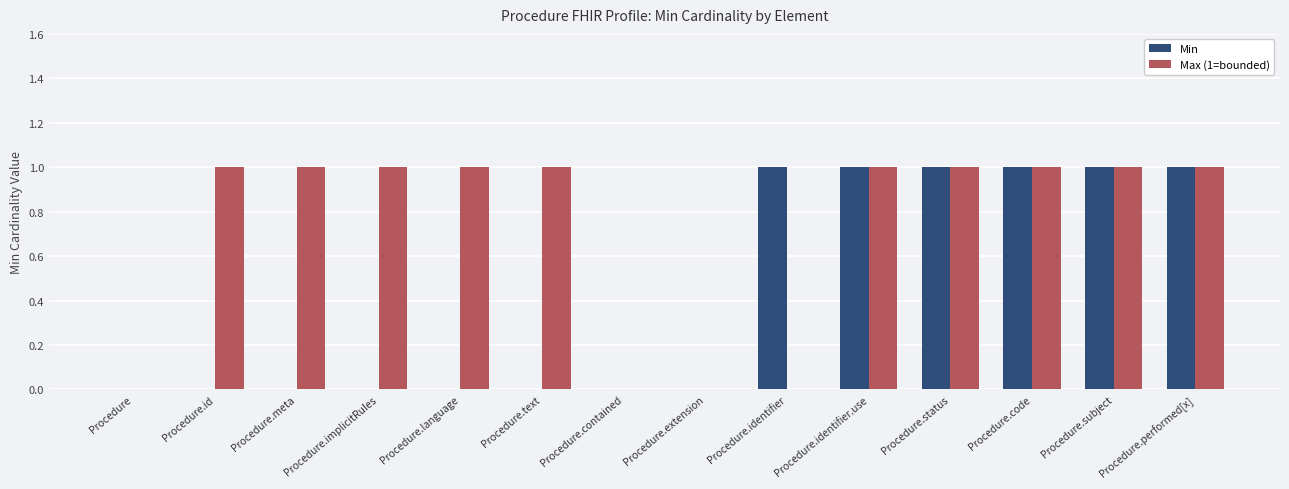

Is the value of Max (1=bounded) at Procedure.identifier.use greater than the value of Min at Procedure.contained?

Yes